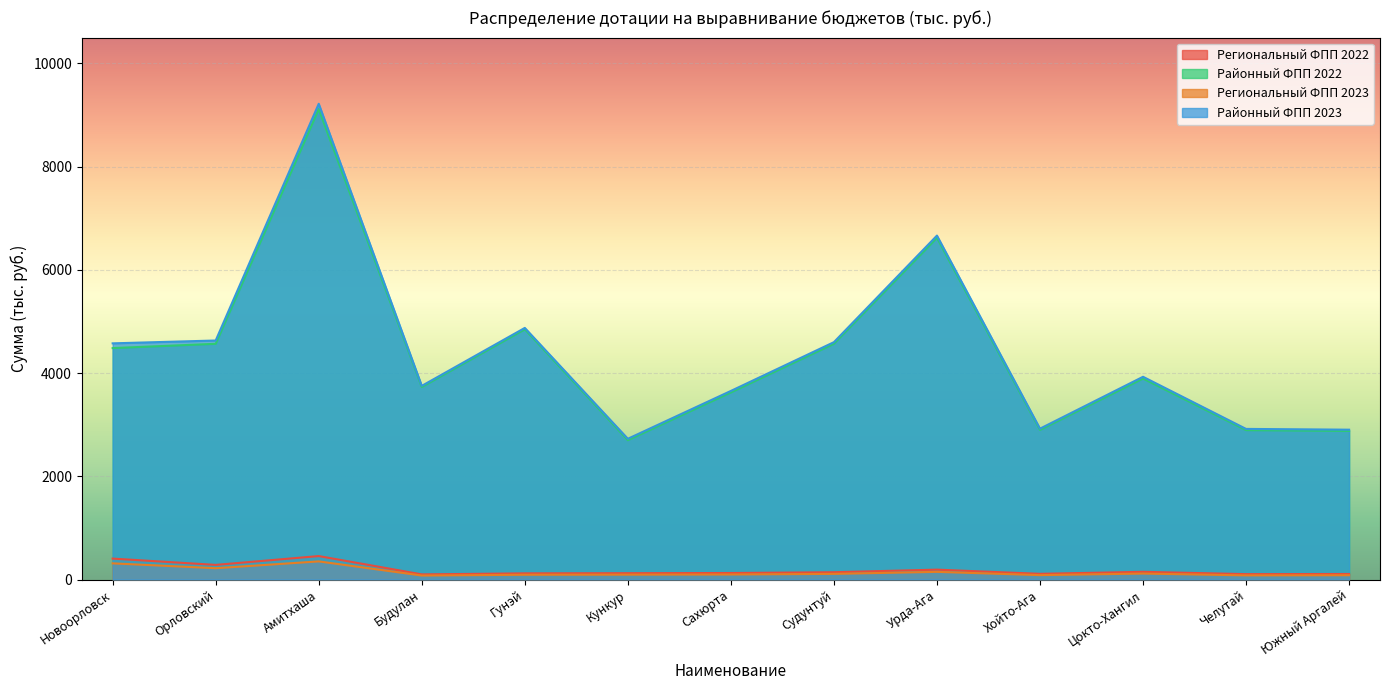

True or false: Районный ФПП 2022 and Региональный ФПП 2022 cross at least once.

False